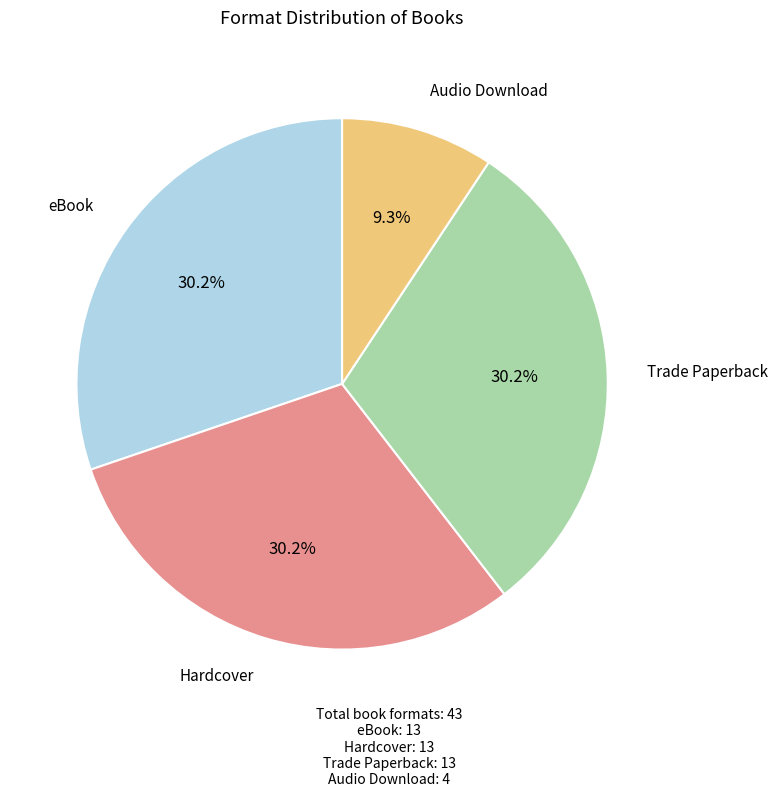

Is Hardcover the majority of the pie?

No